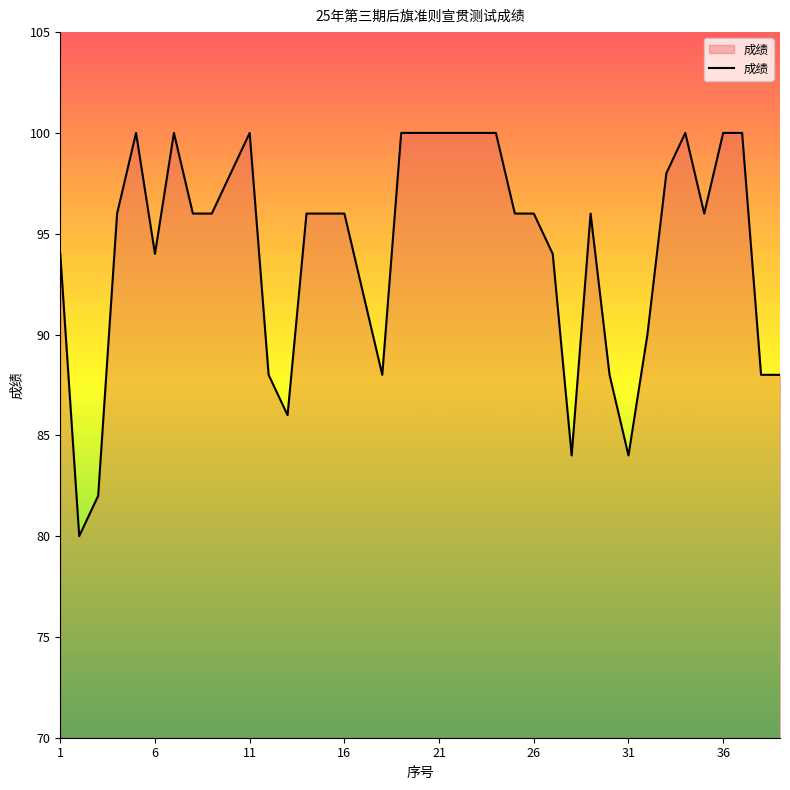

What is the difference between the maximum and minimum values?

20